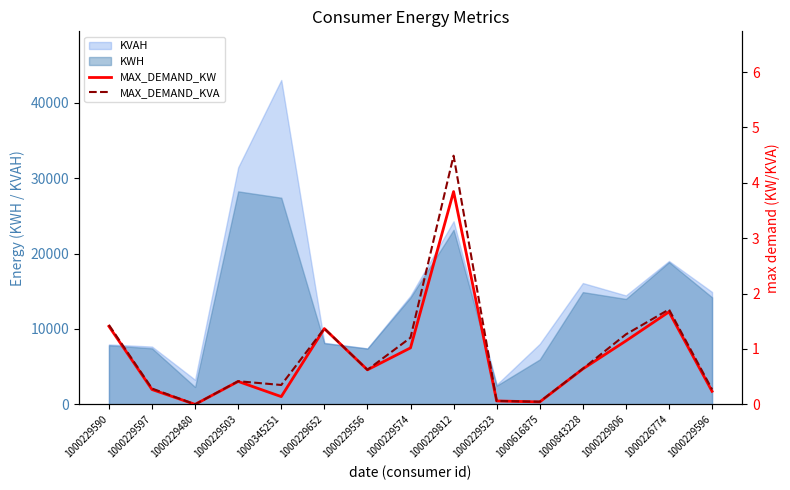

The value of KWH at 1000229480 is 2301.9. True or false?

True